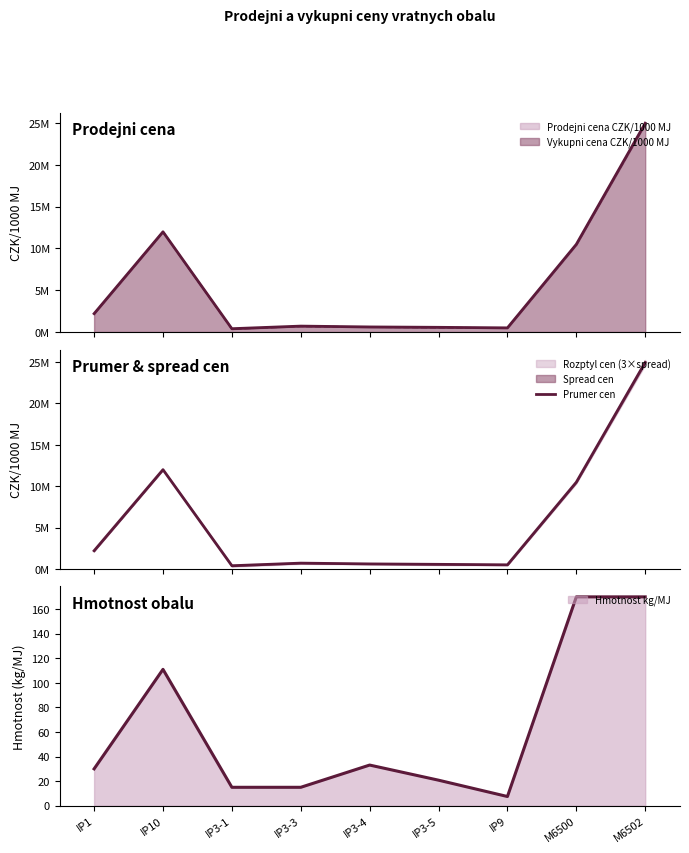

What is the label of the 3rd point from the left?

IP3-1